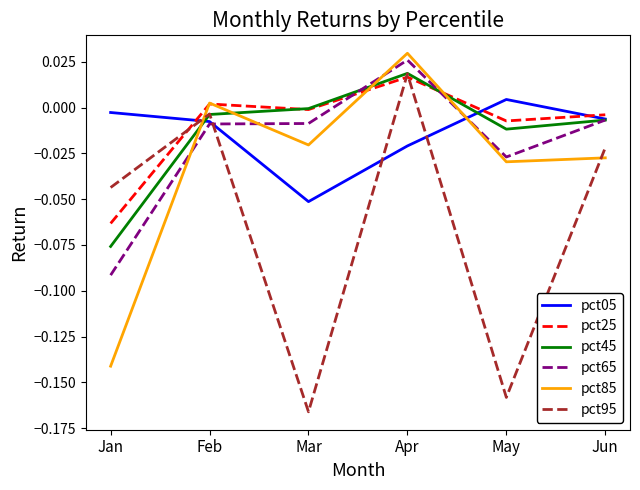

Which series has the largest range (max minus min)?

pct95